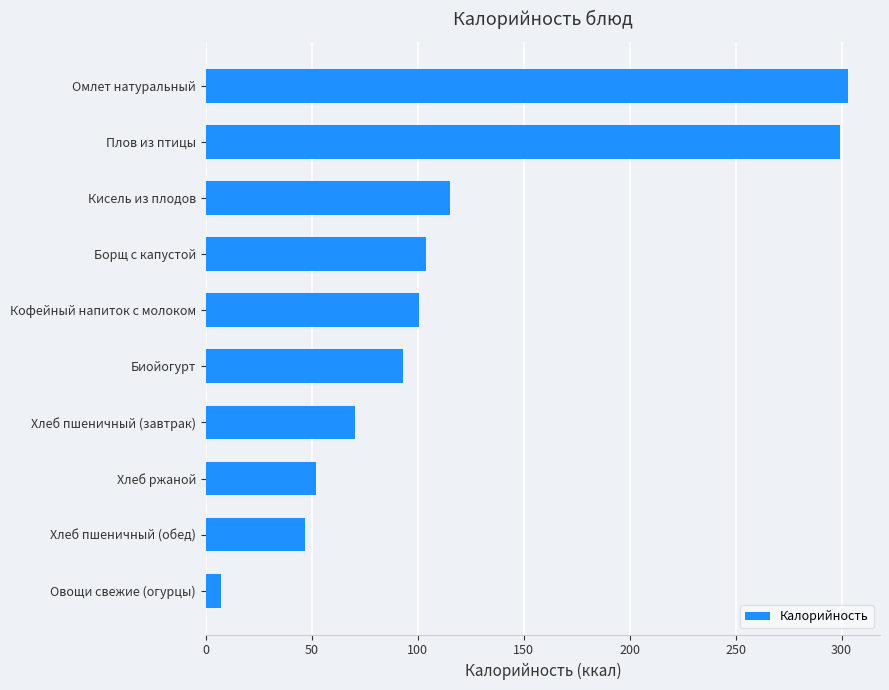

Rank the categories by value from highest to lowest.

Омлет натуральный, Плов из птицы, Кисель из плодов, Борщ с капустой, Кофейный напиток с молоком, Биойогурт, Хлеб пшеничный (завтрак), Хлеб ржаной, Хлеб пшеничный (обед), Овощи свежие (огурцы)